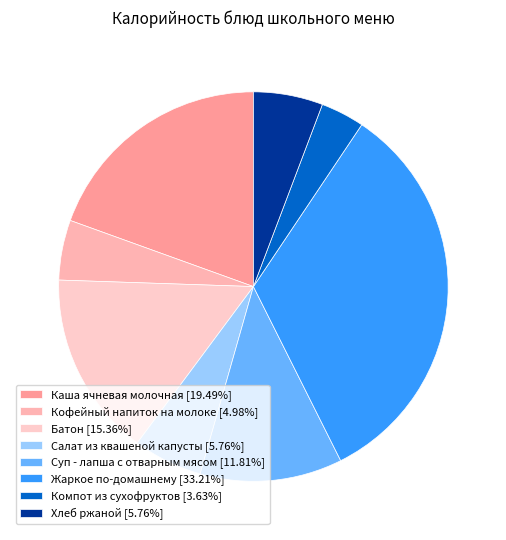

Is there any slice that represents more than half of the pie?

No